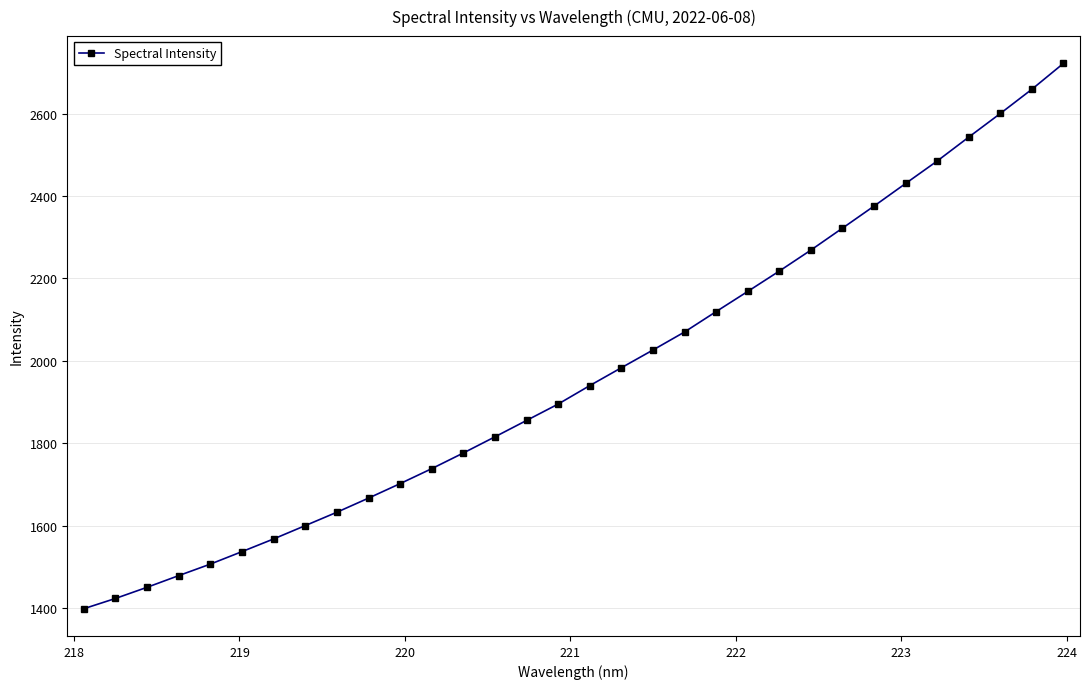

What is the smallest value displayed?

1399.2